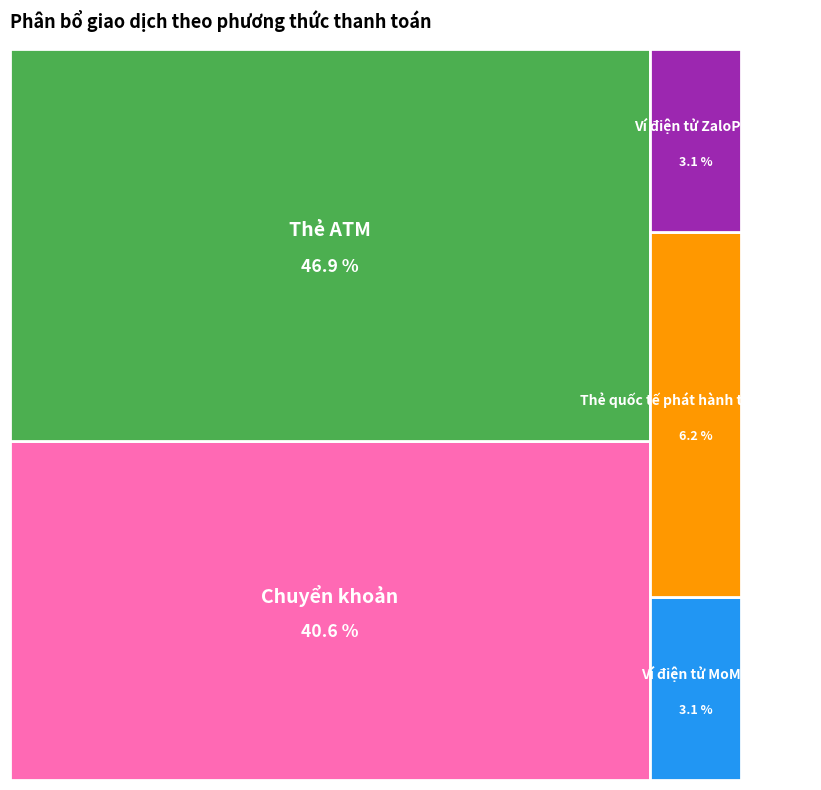

What percentage is the Thẻ ATM slice, to the nearest percent?

47%